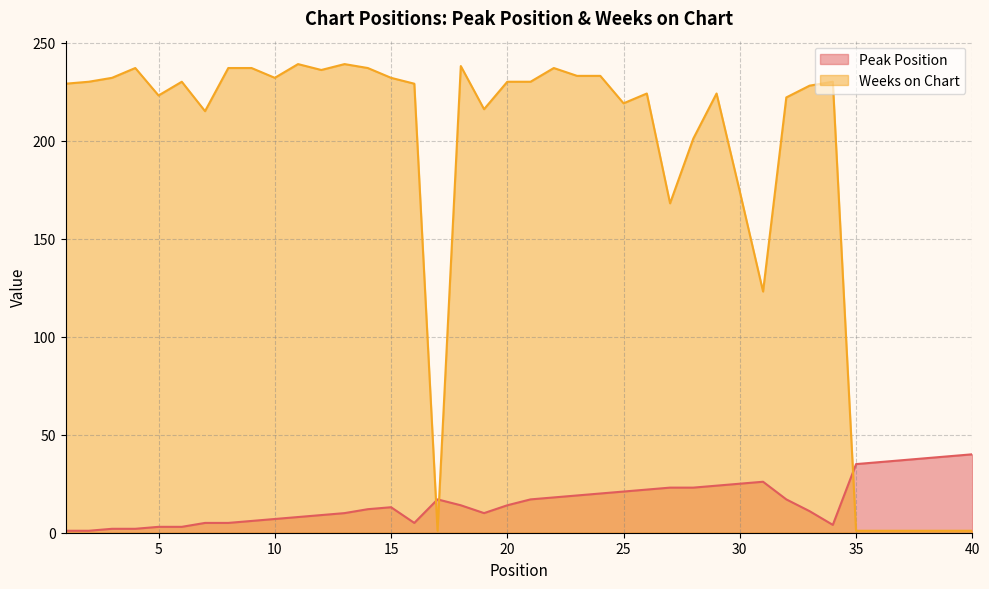

What is the spread (max minus min) of values at 12?

227